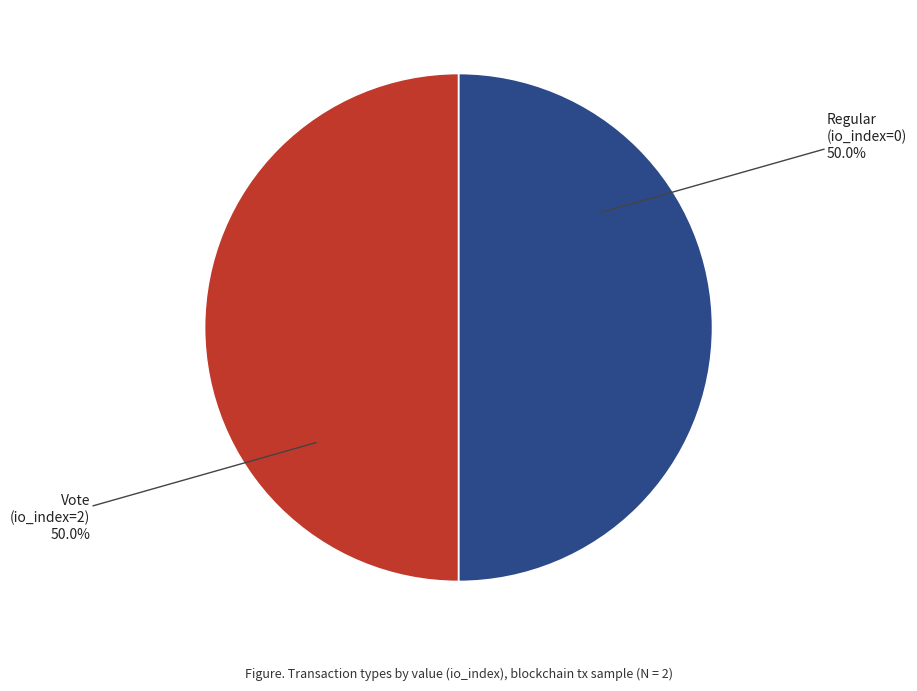

How many segments does this pie chart have?

2